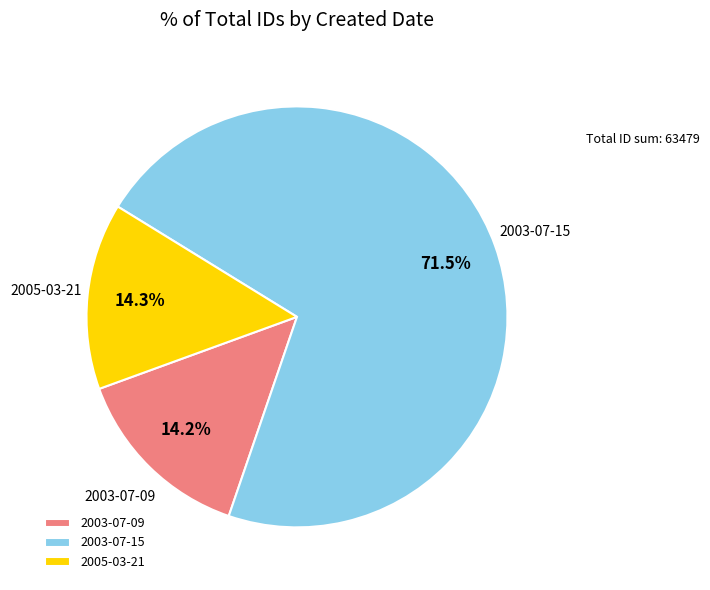

How many slices are in this pie chart?

3